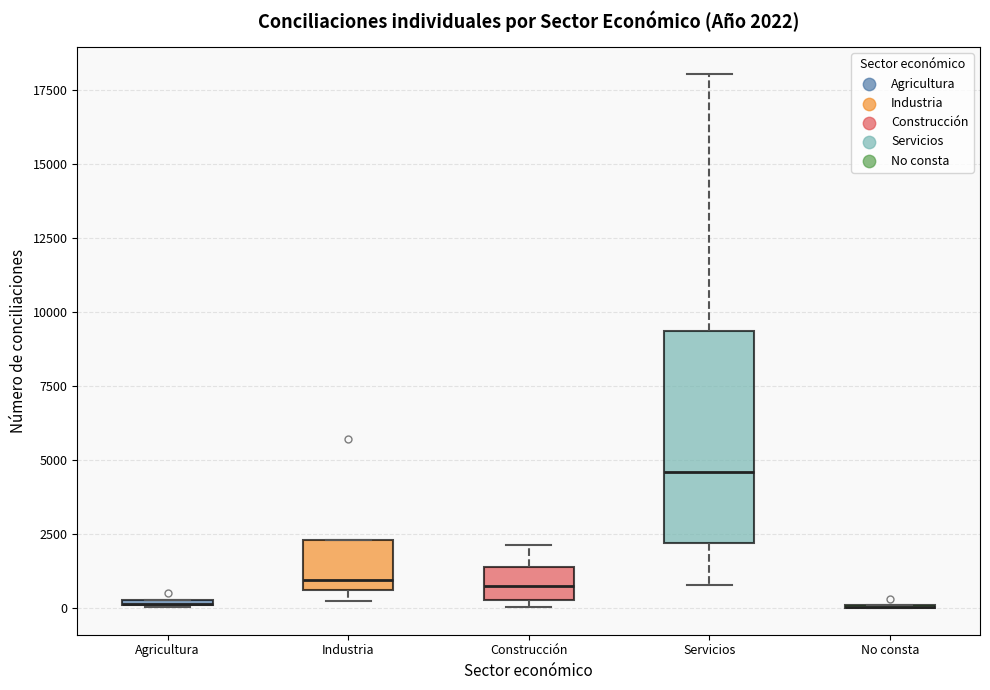

Which box is the tallest, from its lower edge to its upper edge?

Servicios